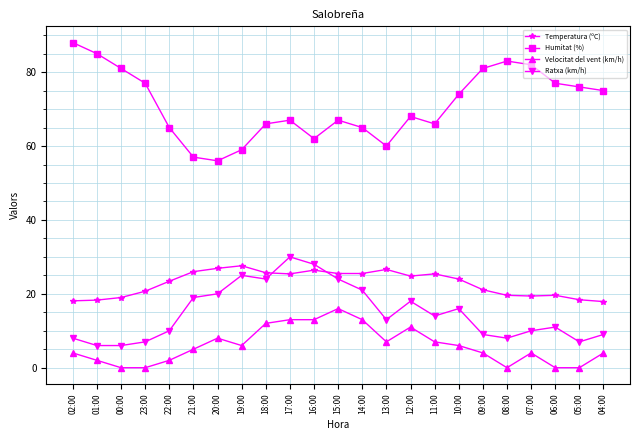

True or false: Ratxa (km/h) has more than 0 points higher than both neighbors.

True